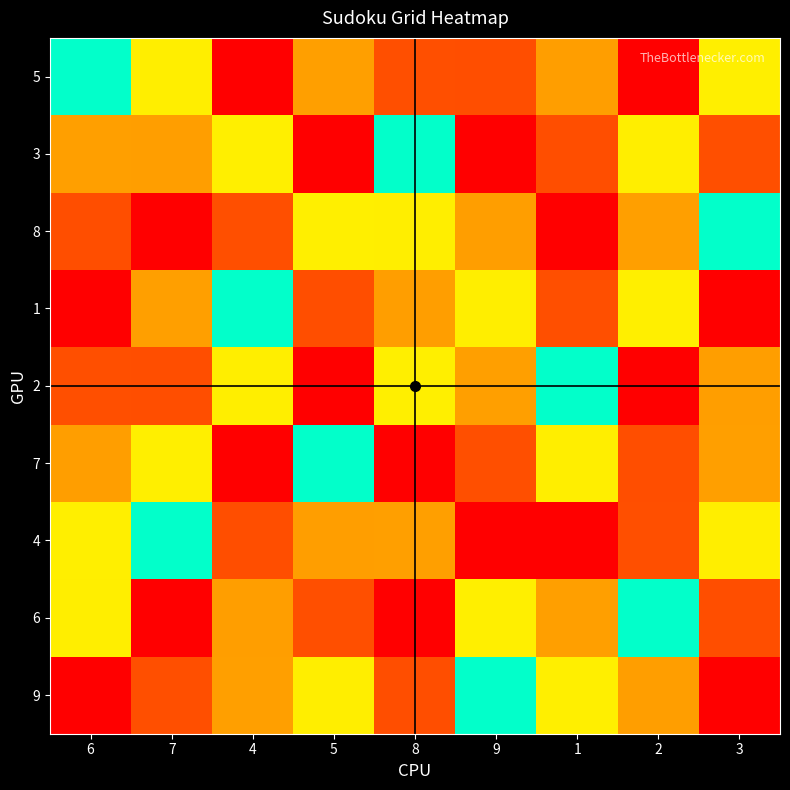

Between 8 and 9, which series saw the biggest shift?

5